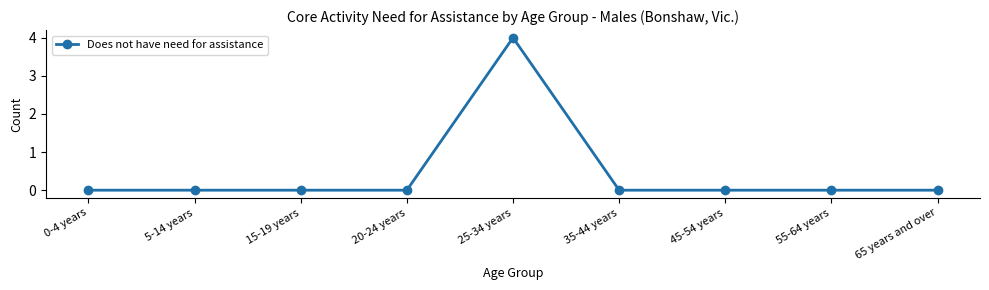

Is this an area chart (filled region under the line)?

No